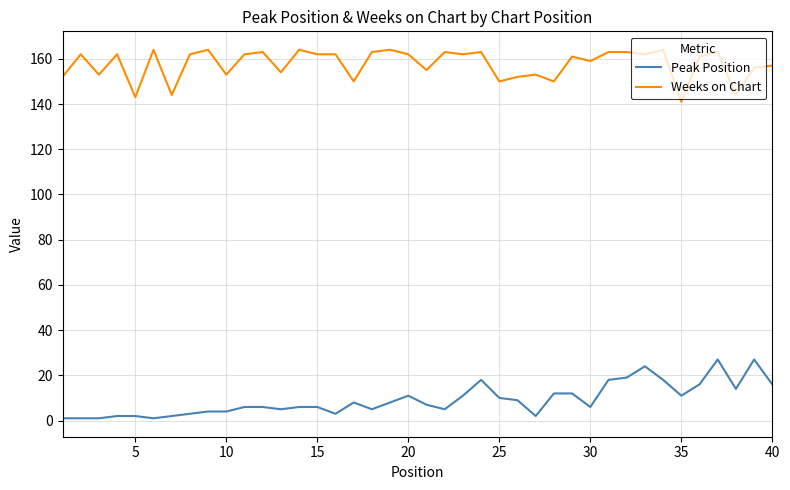

True or false: Weeks on Chart and Peak Position intersect in this chart.

False